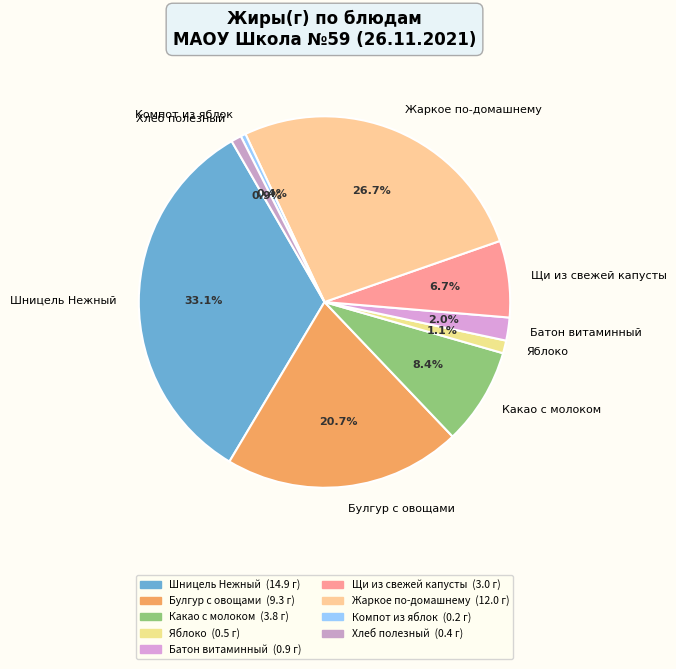

Is it true that Шницель Нежный is 33% of the pie?

True